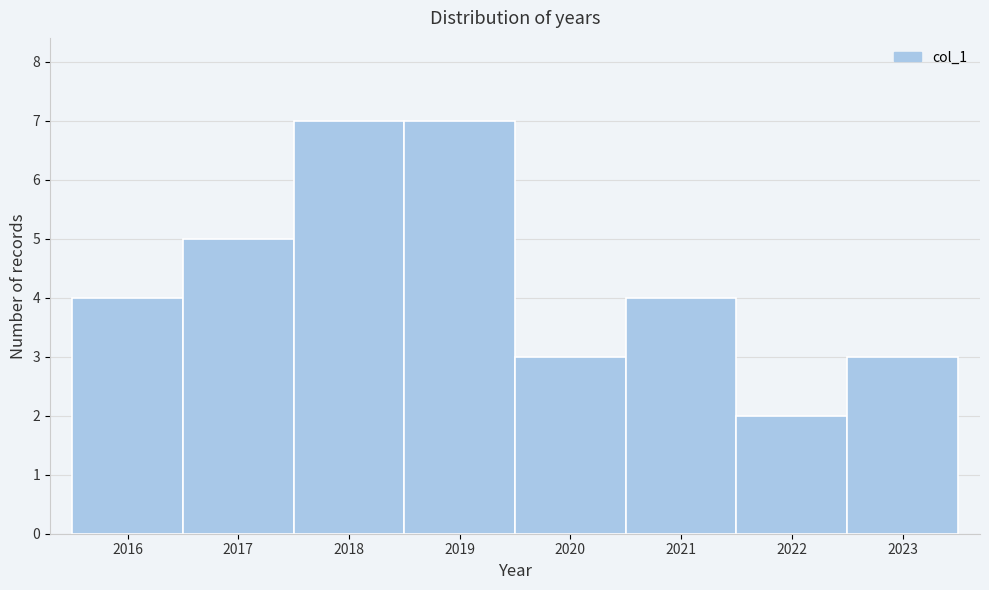

How tall is the bar that spans 2018.5 to 2019.5 on the x-axis? The values are not printed on the chart, so give them approximately, as read against the axis.

7